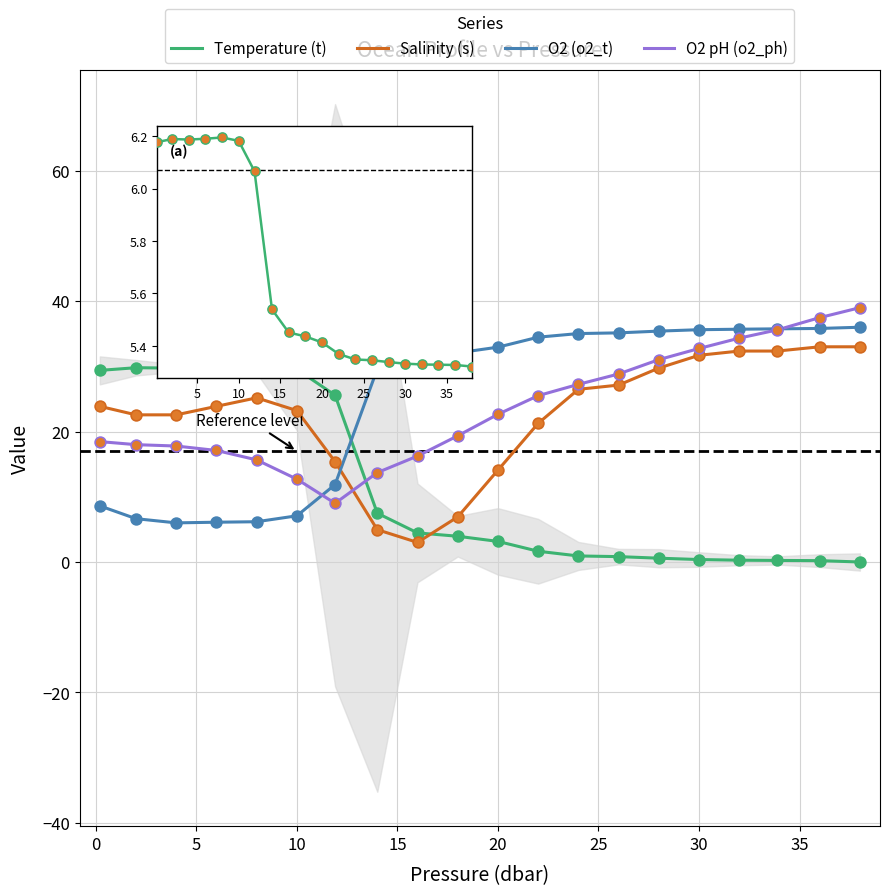

Which series has the largest total across all categories?

O2 (o2_t)